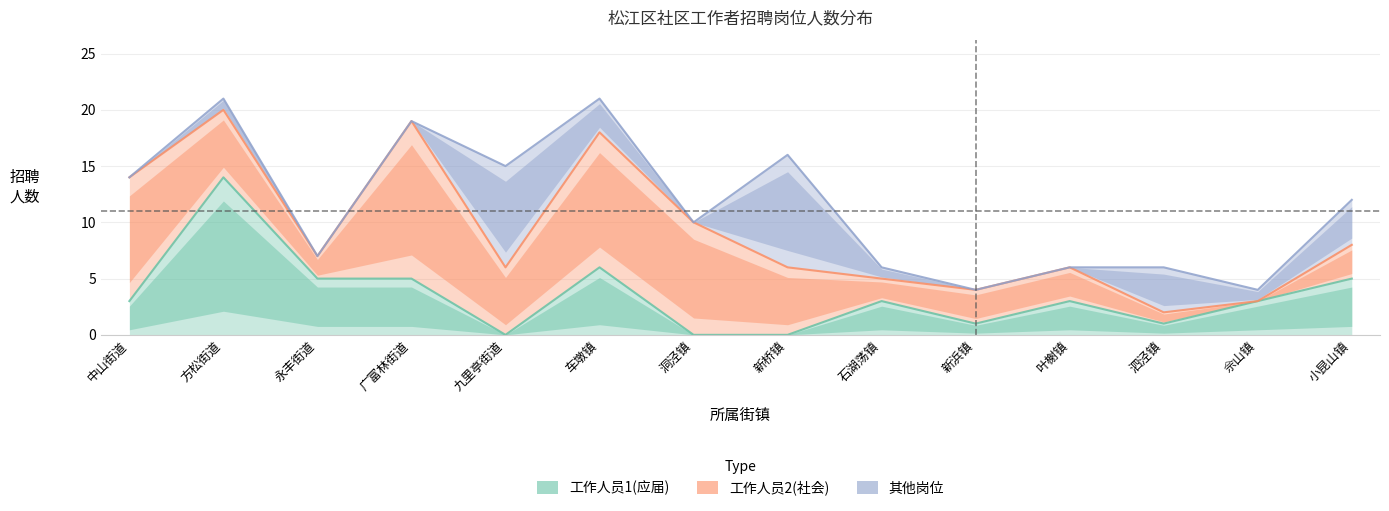

What are all the series names shown in the legend?

工作人员1(应届), 工作人员2(社会), 其他岗位